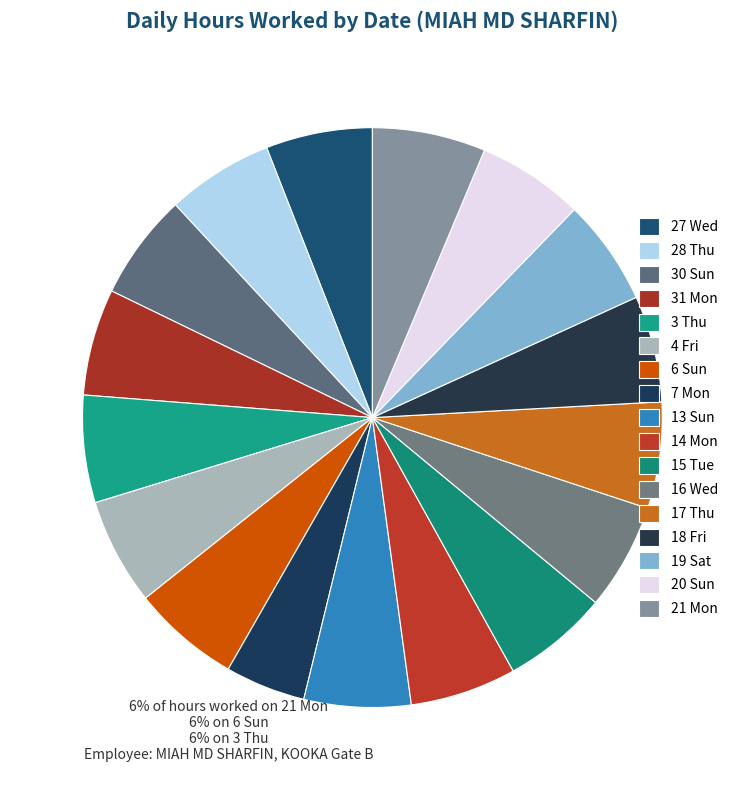

Combined, what portion of the pie is 13 Sun and 21 Mon?

12.3%